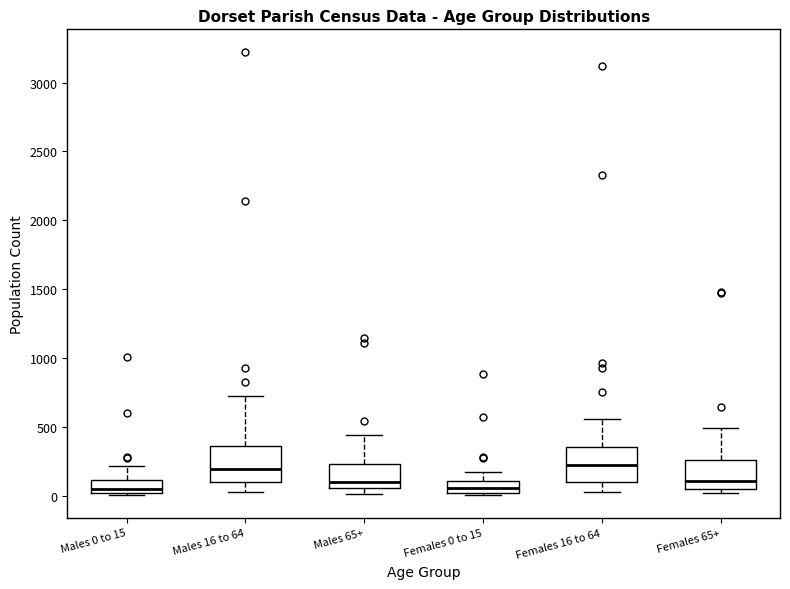

Reading left to right, transcribe this box plot: for each box, give where its median line is, the range the box spans, and where its two whiskers end, as read against the y-axis. The values are not printed on the chart, so give them approximately, as read against the axis.

Males 0 to 15: median 50, box 0 to 100, whiskers 0 to 200
Males 16 to 64: median 200, box 100 to 350, whiskers 50 to 700
Males 65+: median 100, box 50 to 250, whiskers 0 to 450
Females 0 to 15: median 50, box 0 to 100, whiskers 0 (just below the box's lower edge) to 150
Females 16 to 64: median 200, box 100 to 350, whiskers 50 to 550
Females 65+: median 100, box 50 to 250, whiskers 0 to 500